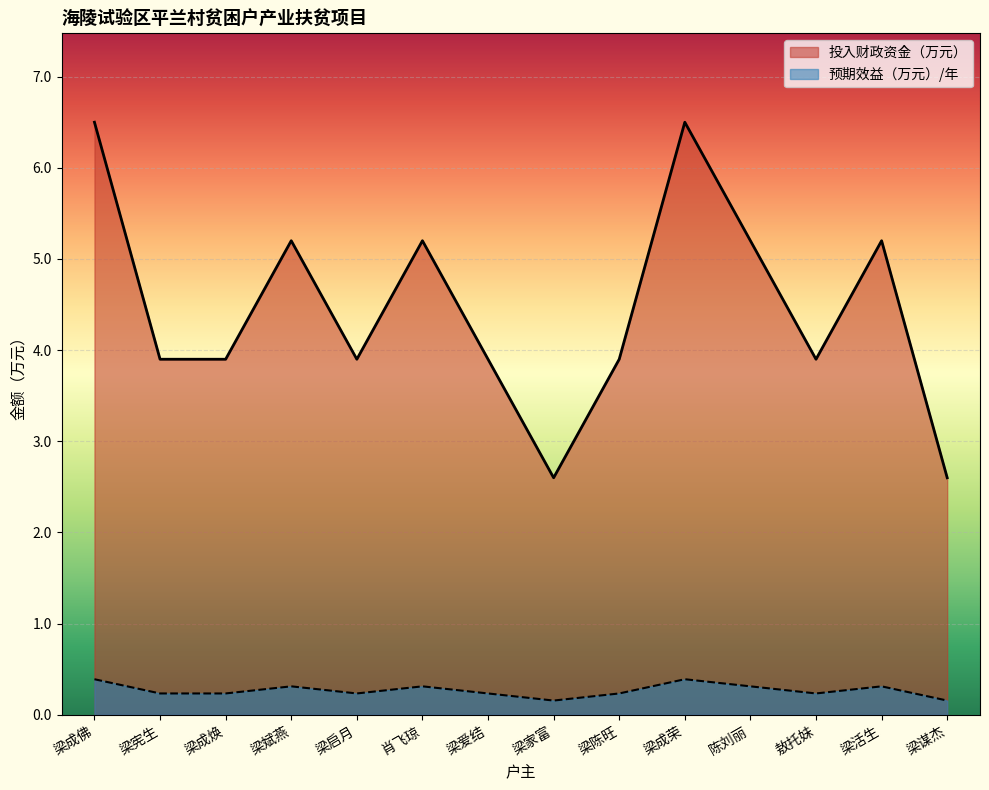

Is it true that 预期效益（万元）/年 equals 0.4 at 梁成佛?

True